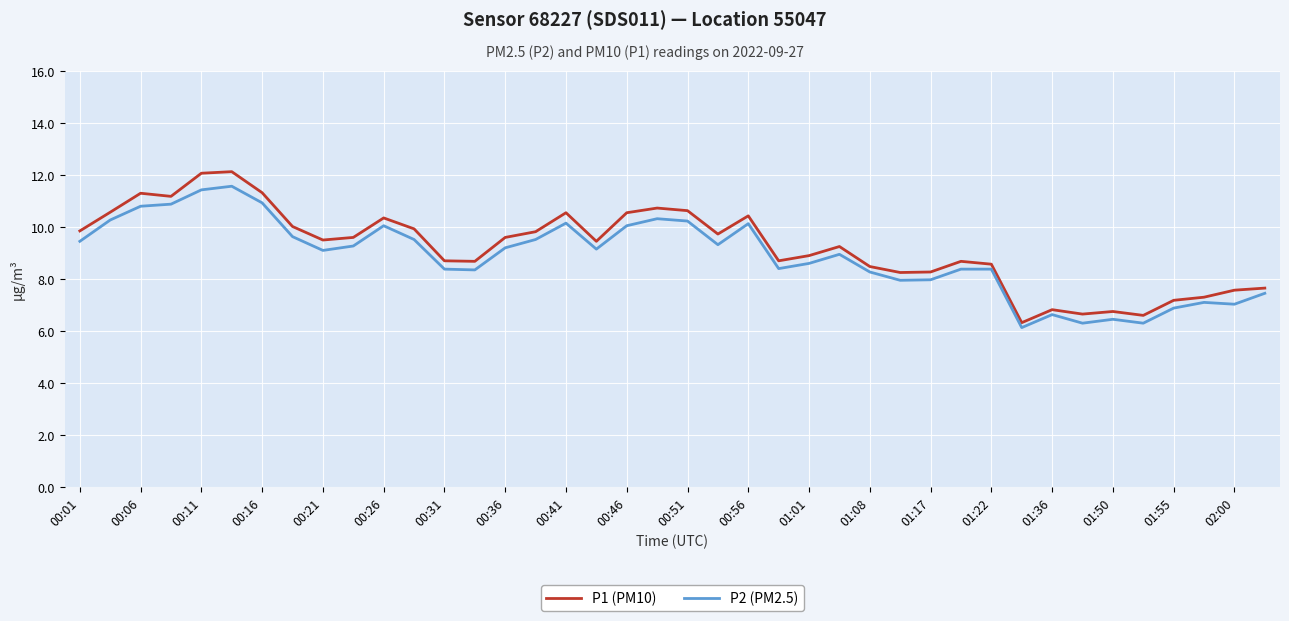

Which series has the largest total across all categories?

P1 (PM10)